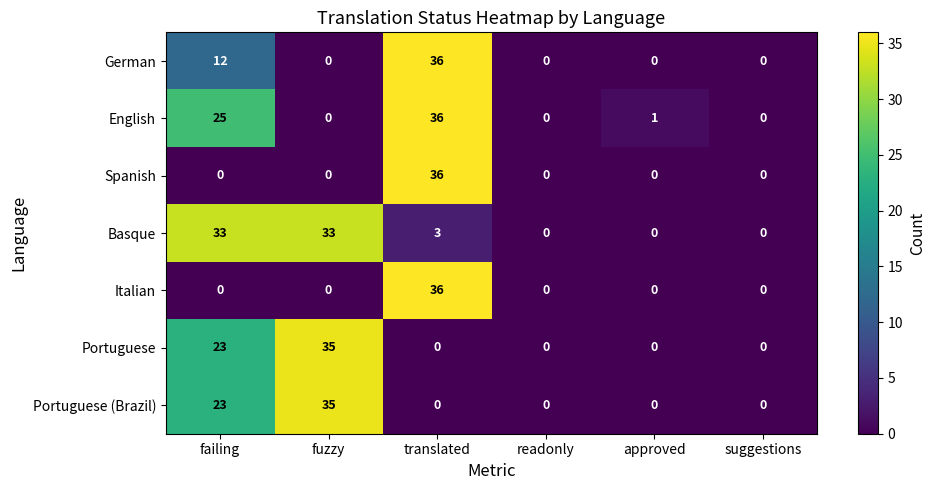

Which series has the largest total across all categories?

Basque